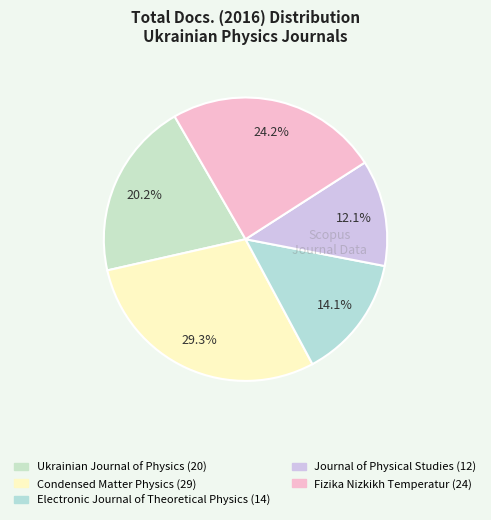

What is the change in value from Electronic Journal of Theoretical Physics to Fizika Nizkikh Temperatur?

+10